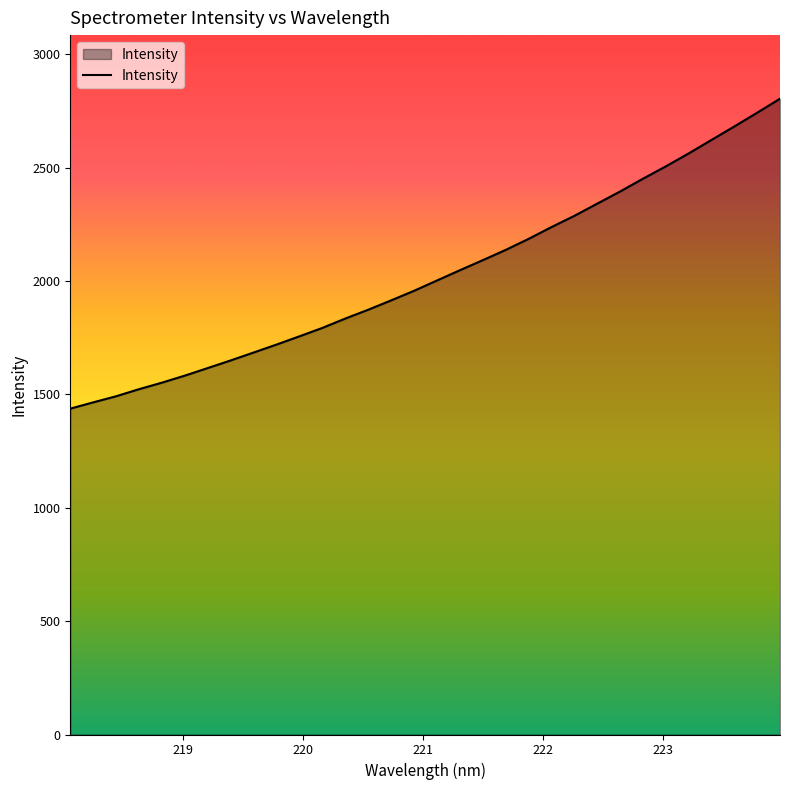

What is the smallest value displayed?

1437.0